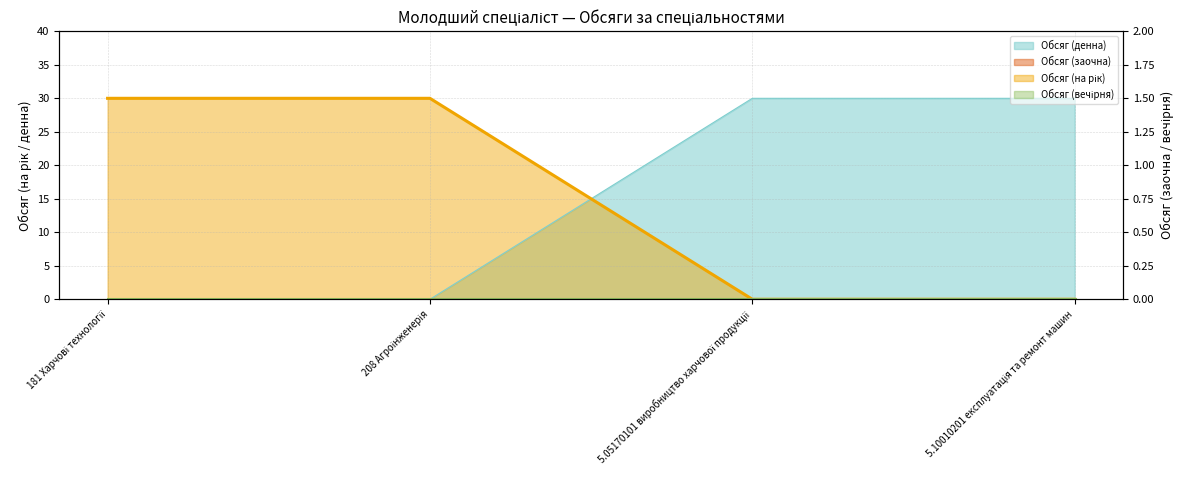

The value of Обсяг (на рік) at 5.10010201 експлуатація та ремонт машин is 14. True or false?

False